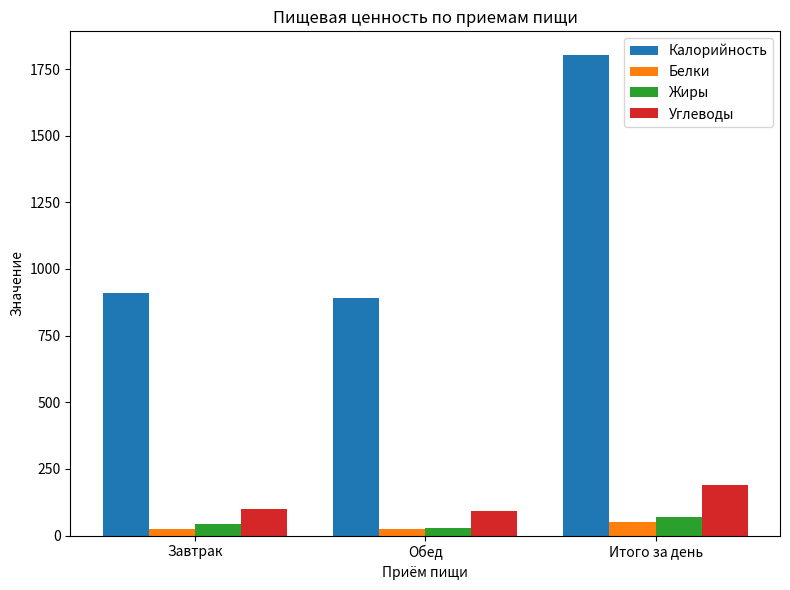

What is the sum of the Белки values at Итого за день and Обед?

74.3